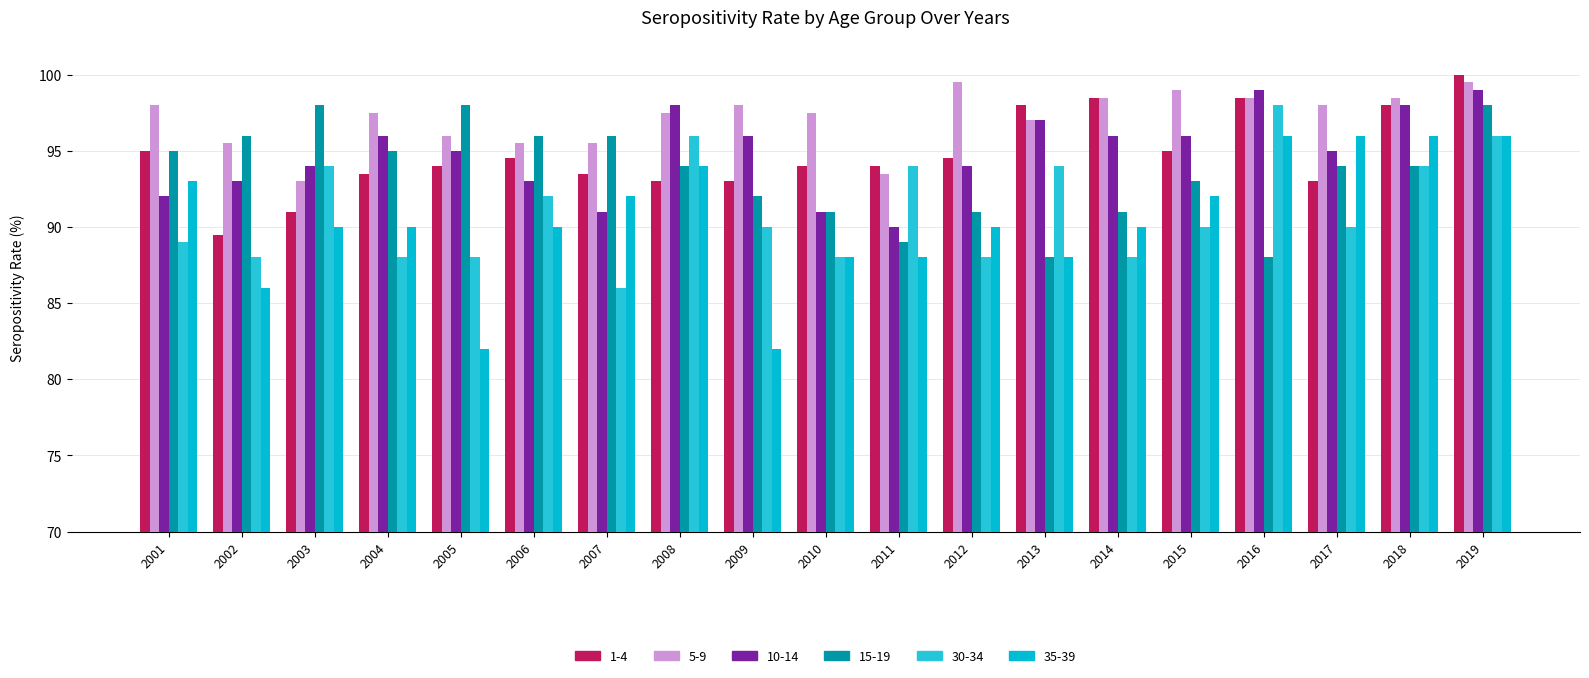

What value does the 5-9 series have at 2012?

99.5